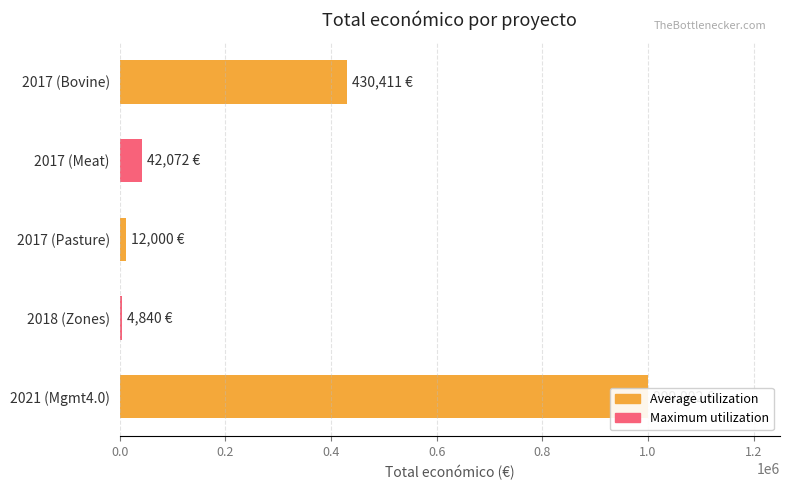

What is the greatest value displayed?

999992